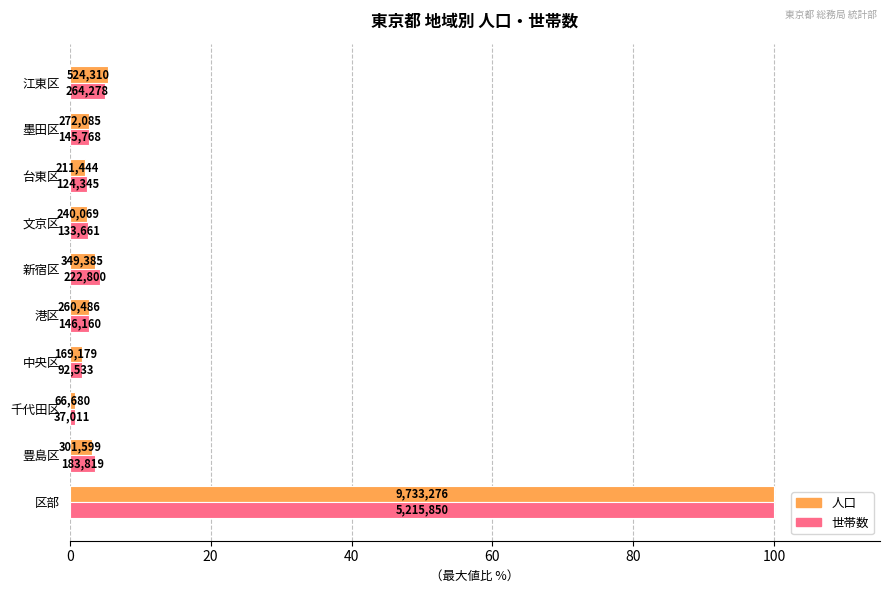

What are all the series names shown in the legend?

人口, 世帯数